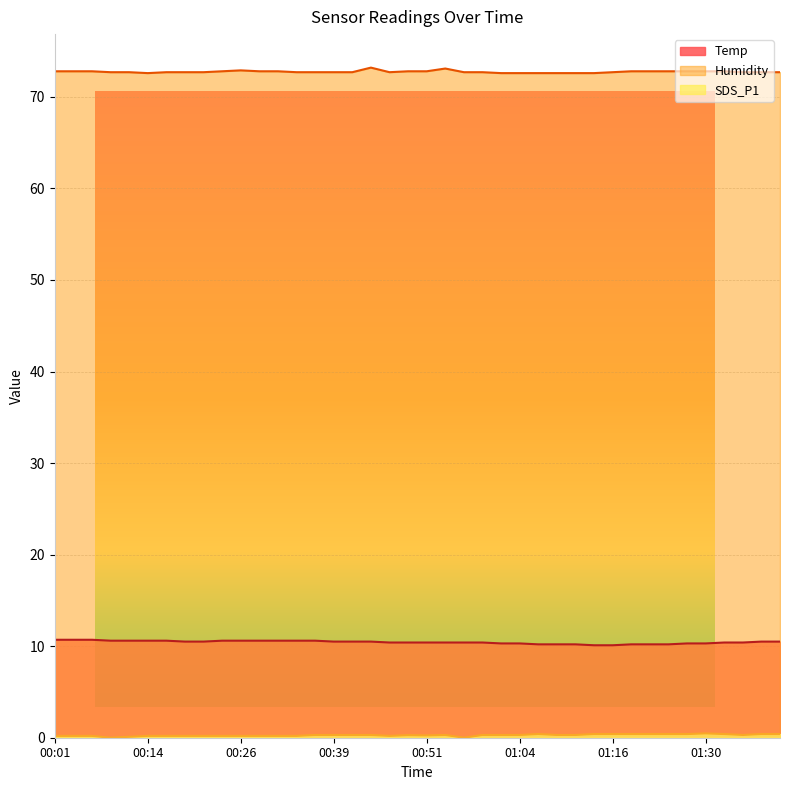

Which category has the highest value across all series?

00:44